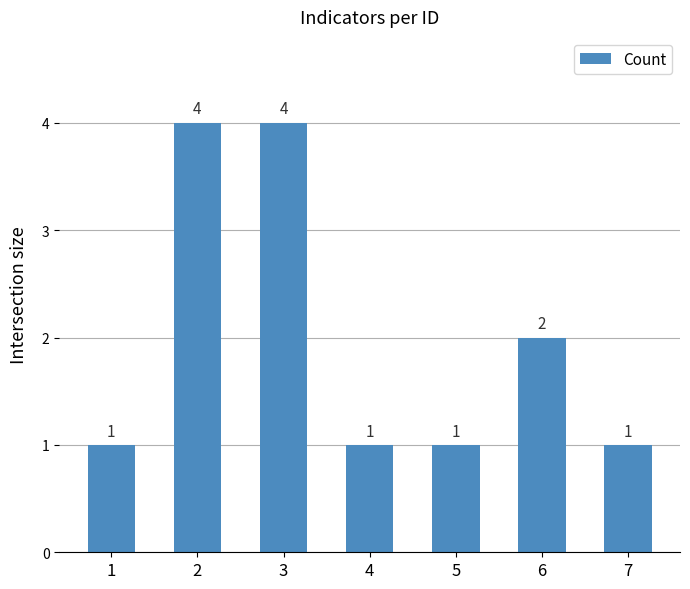

Which has a higher value, 6 or 1?

6